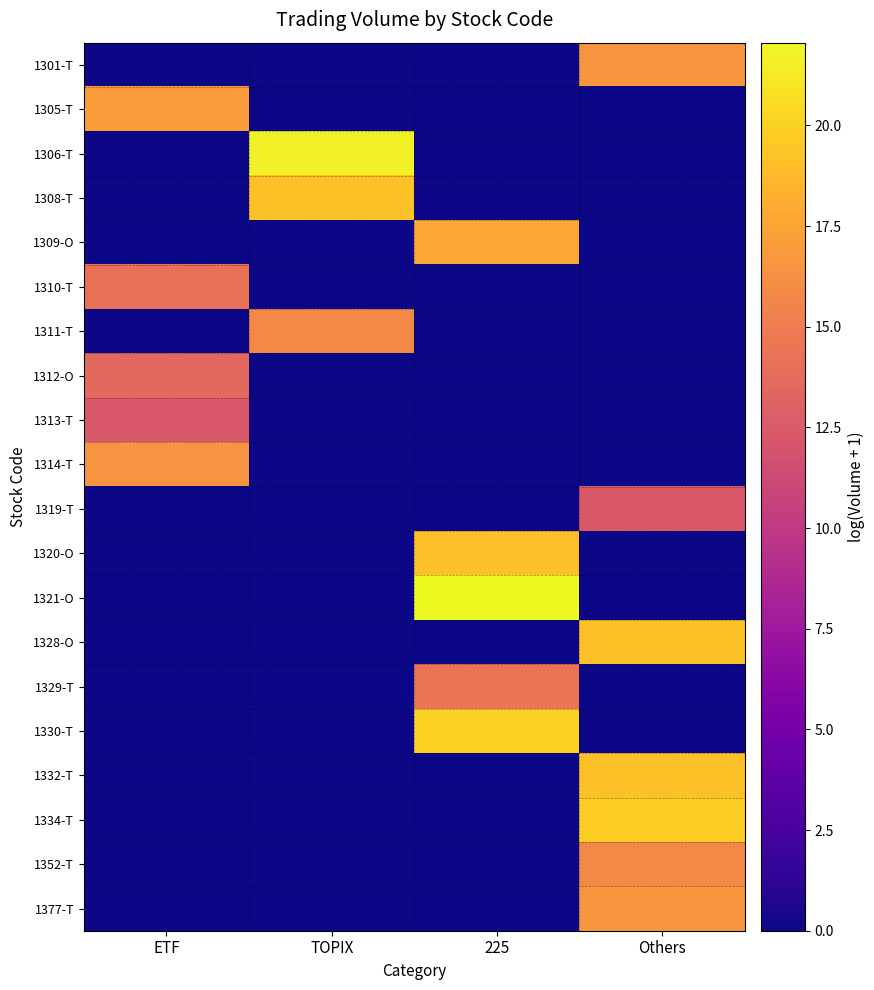

Rank the series by their maximum value, from lowest to highest.

1313-T, 1319-T, 1312-O, 1310-T, 1329-T, 1352-T, 1311-T, 1314-T, 1301-T, 1377-T, 1305-T, 1309-O, 1320-O, 1332-T, 1308-T, 1328-O, 1334-T, 1330-T, 1306-T, 1321-O